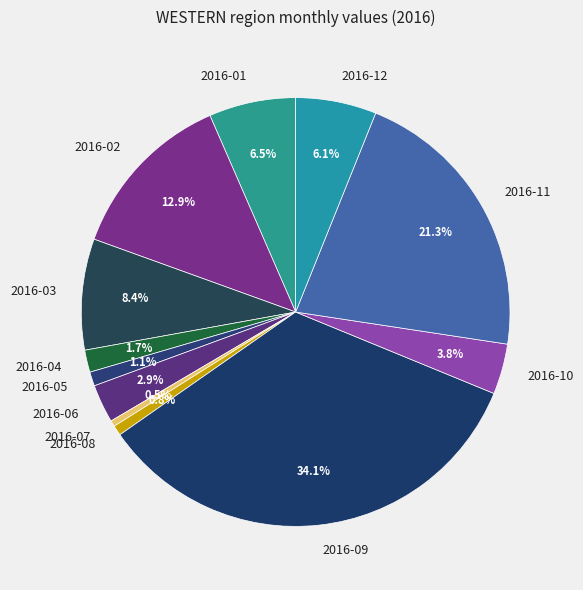

Is there any slice that represents more than half of the pie?

No